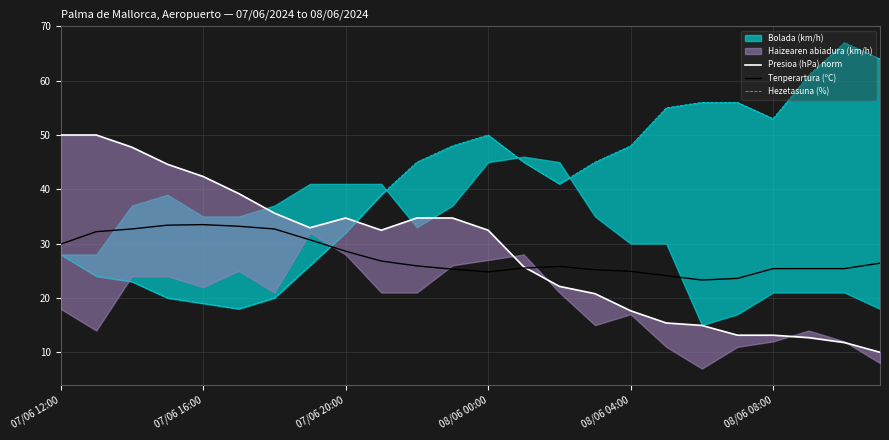

What is the spread (max minus min) of values at 6?

15.6